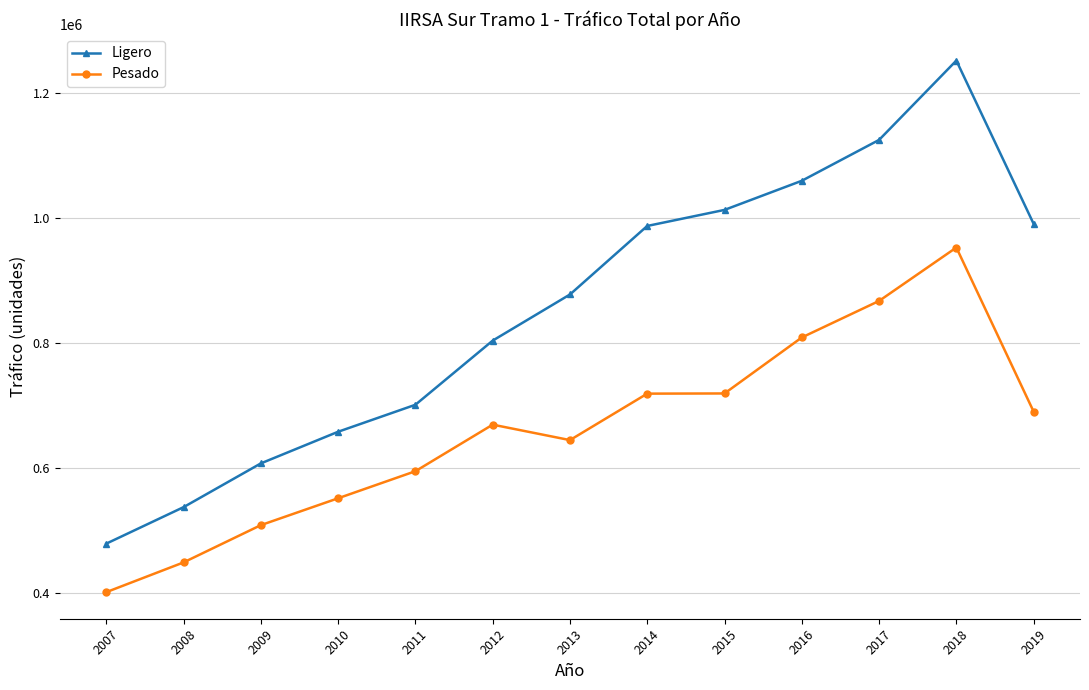

What is the spread (max minus min) of values at 2011?

106497